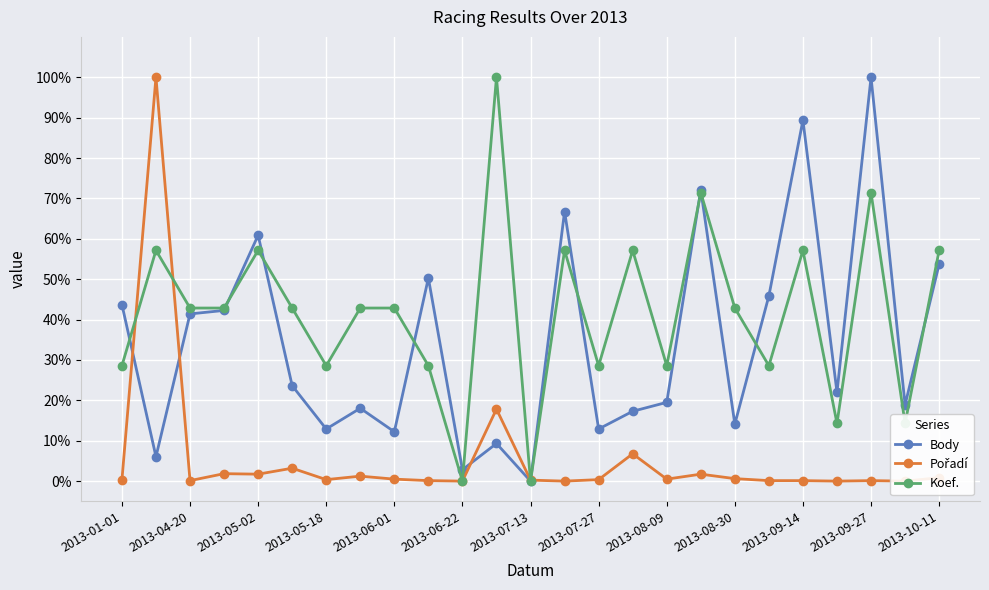

List the series in order of their overall mean, highest first.

Koef., Body, Pořadí